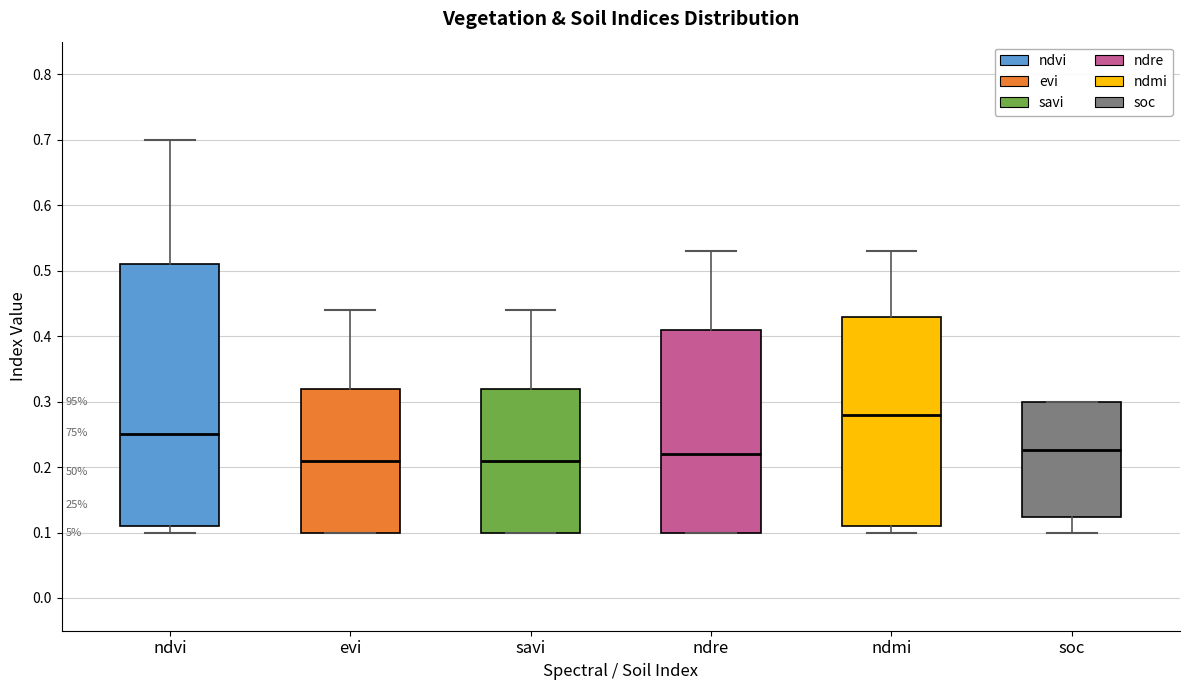

Reading left to right, transcribe this box plot: for each box, give where its median line is, the range the box spans, and where its two whiskers end, as read against the y-axis. The values are not printed on the chart, so give them approximately, as read against the axis.

ndvi: median 0.25, box 0.11 to 0.51, whiskers 0.10 to 0.70
evi: median 0.21, box 0.10 to 0.32, whiskers 0.10 to 0.44
savi: median 0.21, box 0.10 to 0.32, whiskers 0.10 to 0.44
ndre: median 0.22, box 0.10 to 0.41, whiskers 0.10 to 0.53
ndmi: median 0.28, box 0.11 to 0.43, whiskers 0.10 to 0.53
soc: median 0.23, box 0.12 to 0.30, whiskers 0.10 to 0.30